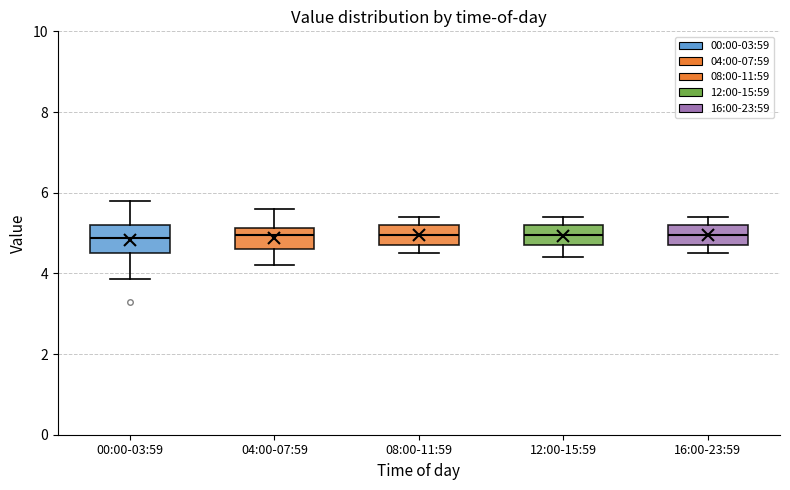

Reading left to right, read every box against the y-axis: the position of its median line, the range the box covers, and the ends of its whiskers. The values are not printed on the chart, so give them approximately, as read against the axis.

00:00-03:59: median 4.8, box 4.6 to 5.2, whiskers 3.8 to 5.8
04:00-07:59: median 5.0, box 4.6 to 5.2, whiskers 4.2 to 5.6
08:00-11:59: median 5.0, box 4.8 to 5.2, whiskers 4.6 to 5.4
12:00-15:59: median 5.0, box 4.8 to 5.2, whiskers 4.4 to 5.4
16:00-23:59: median 5.0, box 4.8 to 5.2, whiskers 4.6 to 5.4